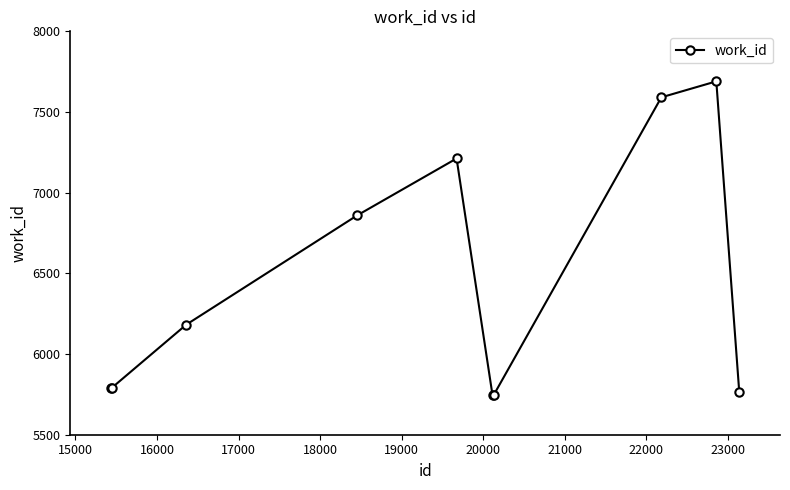

What is the difference between the maximum and minimum values?

1946